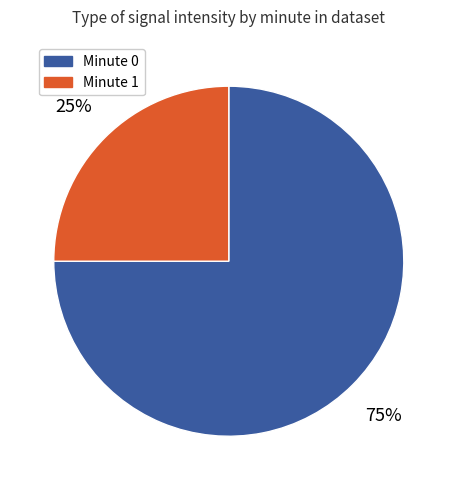

To the nearest percent, what is the average slice percentage?

50%